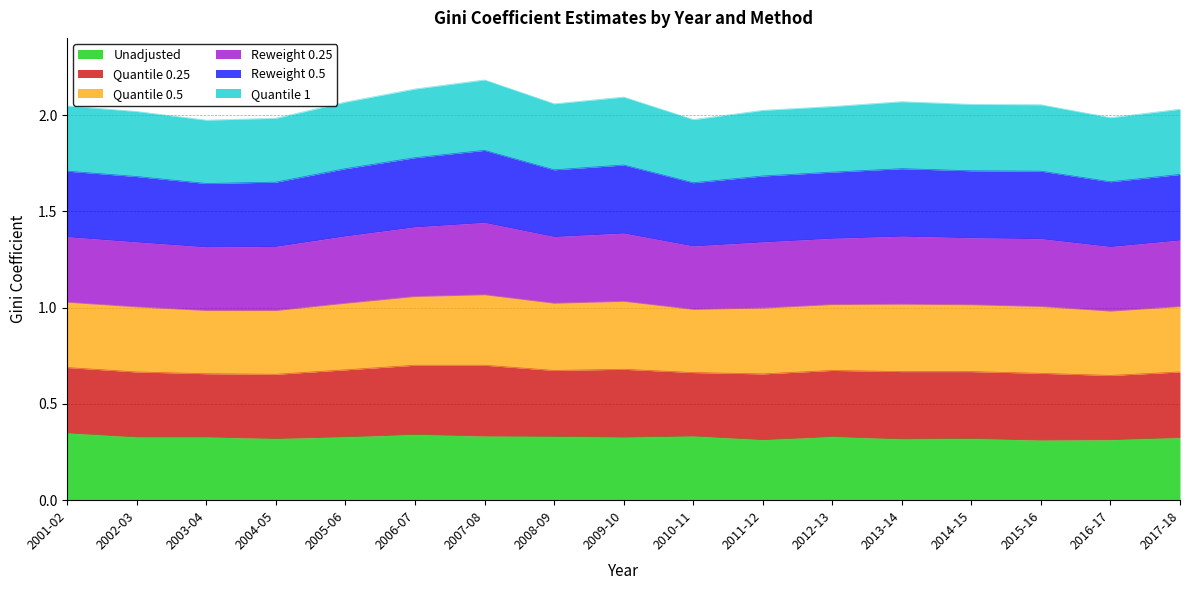

True or false: Quantile 0.25 and Unadjusted cross at least once.

False